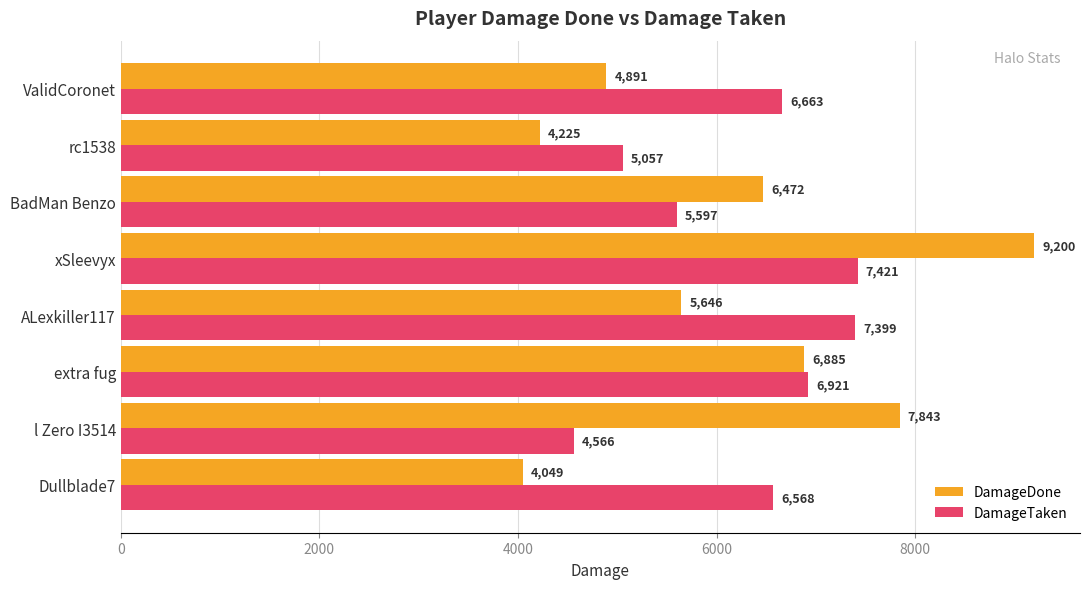

Read the DamageDone value at BadMan Benzo, to the nearest 10.

6470